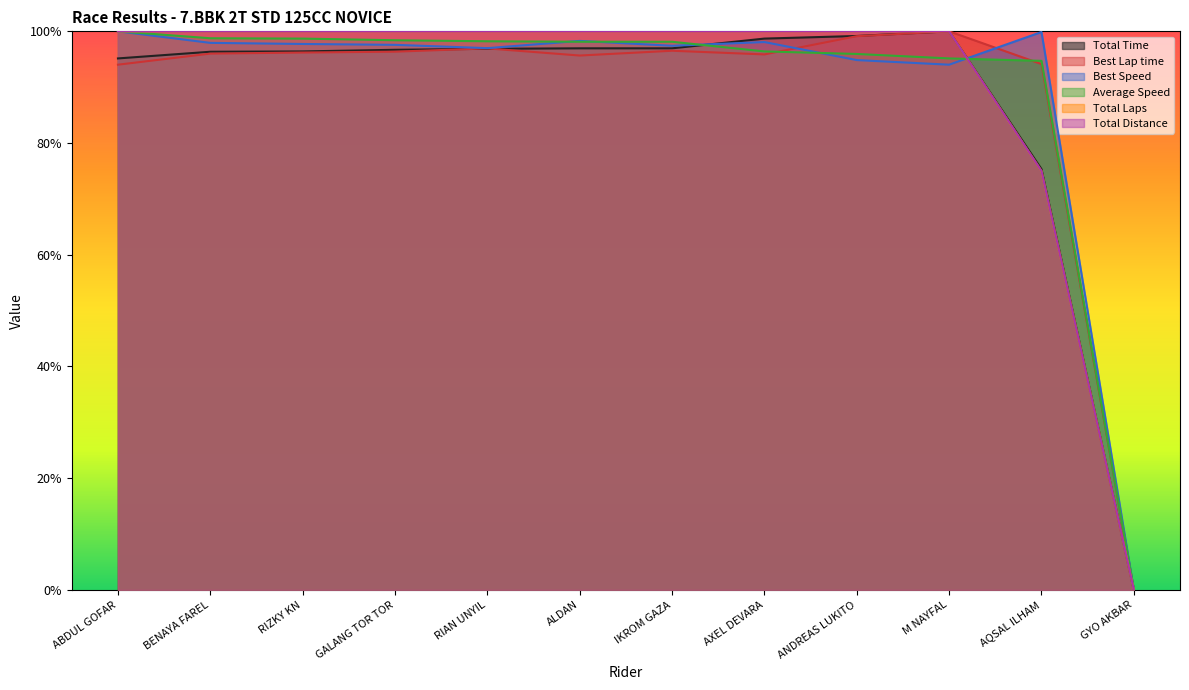

How many series are shown in this chart?

6